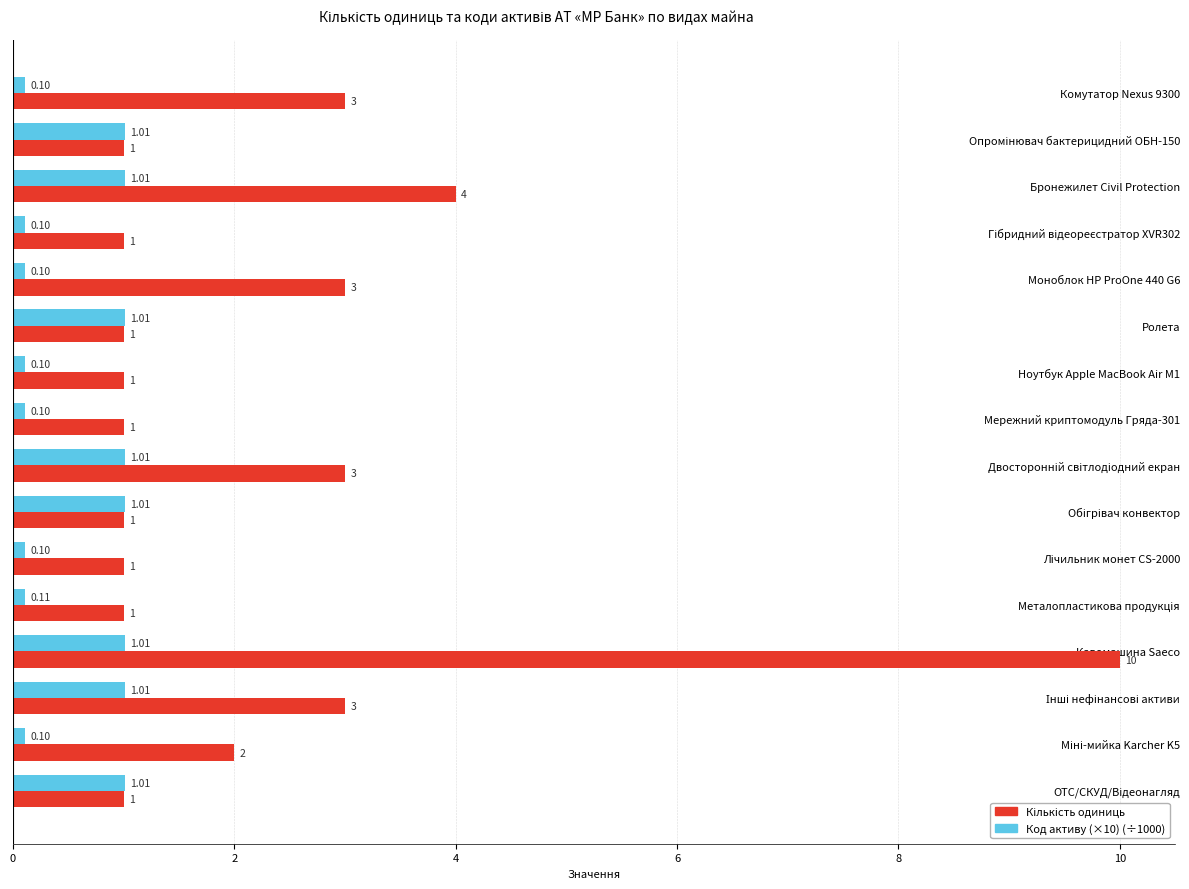

At which category is the sum across all series the highest?

Кавомашина Saeco